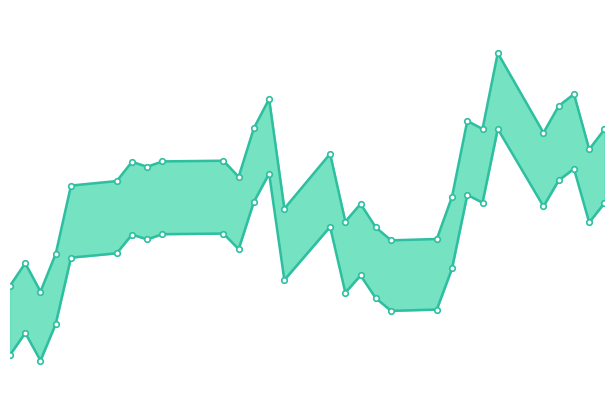

How many lines are shown in the chart?

2